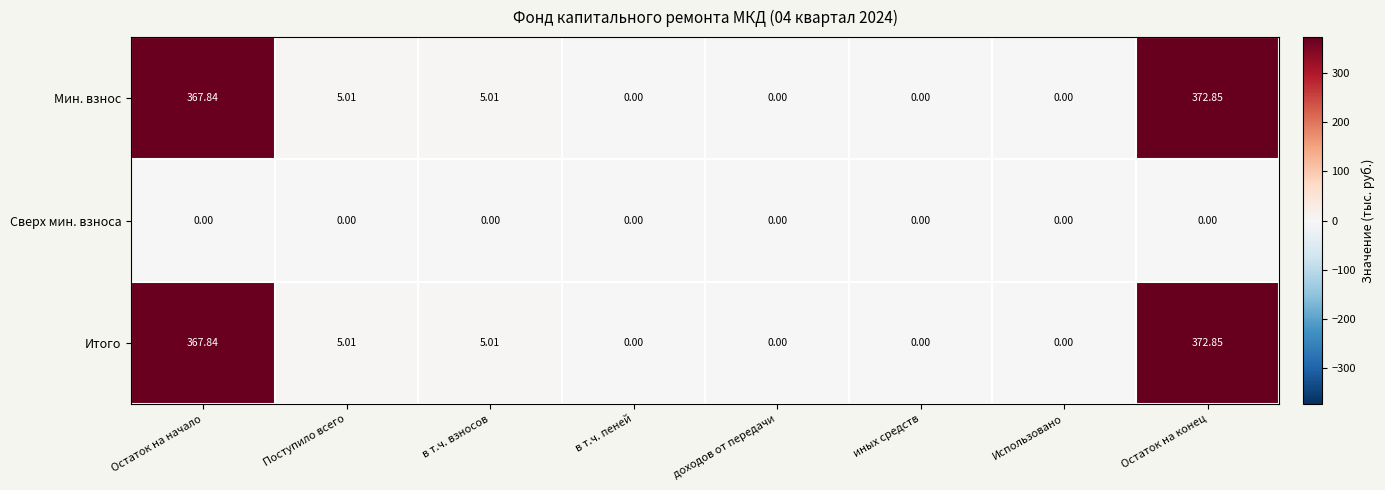

At which category is the sum across all series the highest?

Остаток на конец